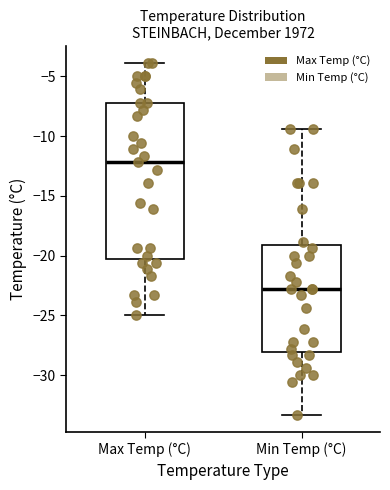

Reading left to right, transcribe this box plot: for each box, give where its median line is, the range the box spans, and where its two whiskers end, as read against the y-axis. The values are not printed on the chart, so give them approximately, as read against the axis.

Max Temp (°C): median -12.0, box -20.5 to -7.0, whiskers -25.0 to -4.0
Min Temp (°C): median -23.0, box -28.0 to -19.0, whiskers -33.5 to -9.5